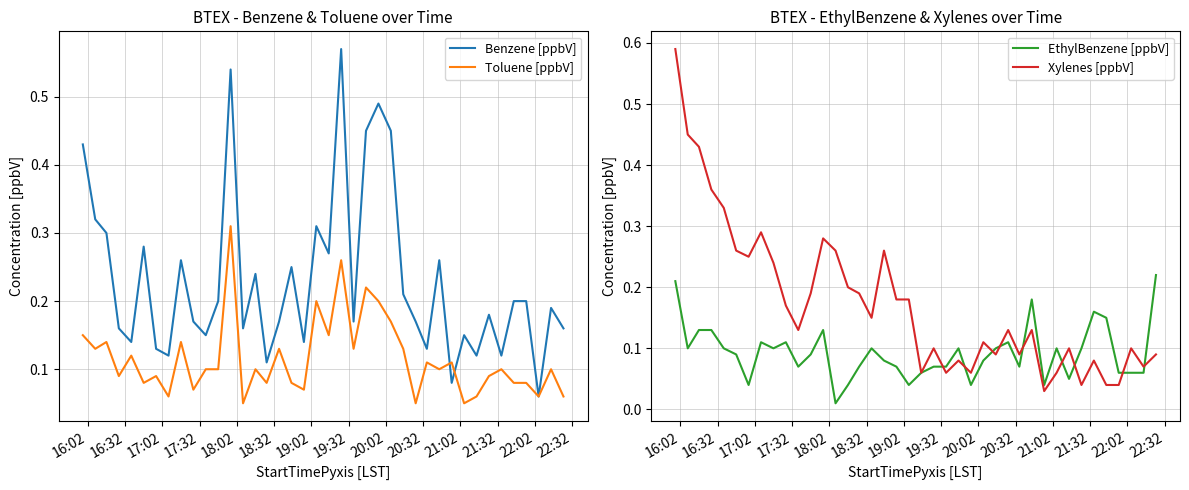

Rank the series by their average value, from lowest to highest.

EthylBenzene [ppbV], Toluene [ppbV], Xylenes [ppbV], Benzene [ppbV]